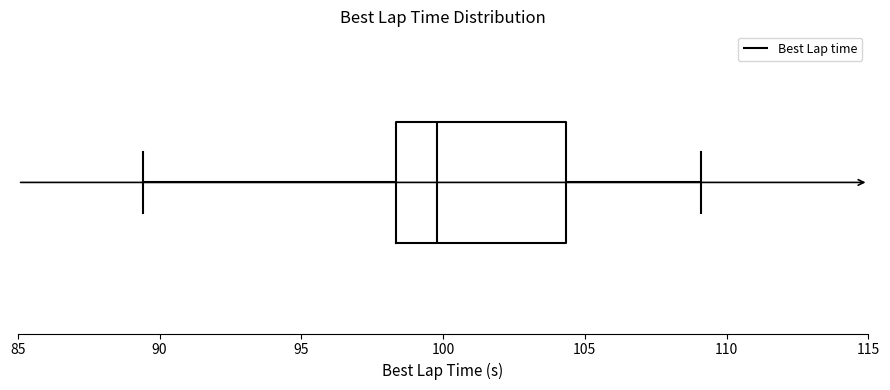

Read this box plot against the x-axis: the position of the median line, the range covered by the box, and the ends of both whiskers. The values are not printed on the chart, so give them approximately, as read against the axis.

median 100.0, box 98.5 to 104.5, whiskers 89.5 to 109.0